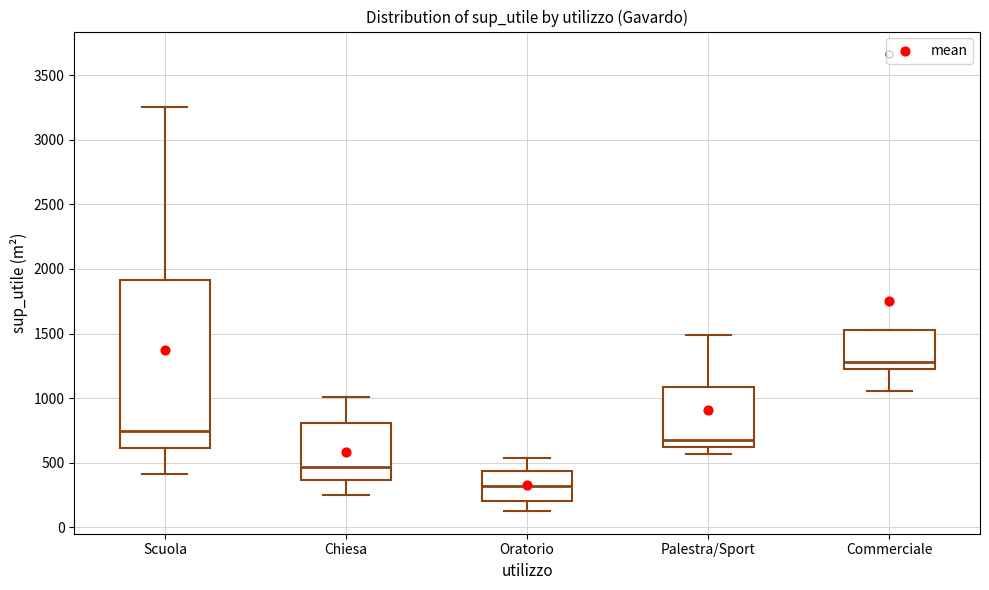

Comparing the boxes themselves (not the whiskers), which one is the tallest?

Scuola